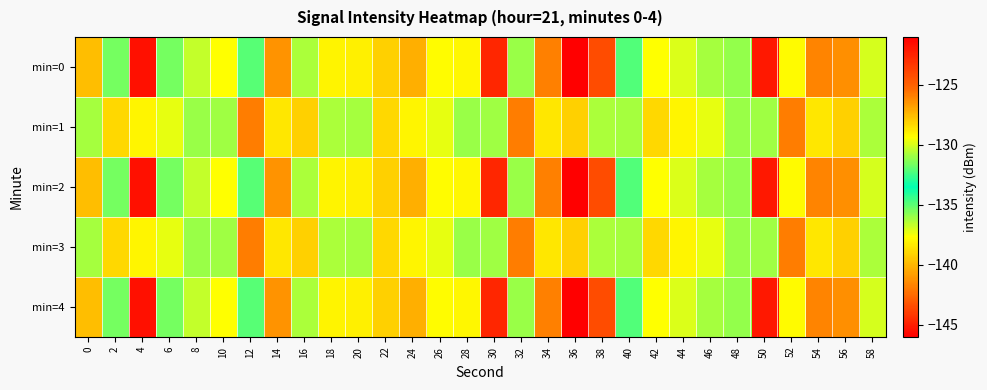

Reading left to right, list all the values displayed in this chart.

min=0: 0=-127.6	2=-131.6	4=-121.7	6=-135.4	8=-130.3	10=-129.4	12=-132.1	14=-141.2	16=-130.7	18=-129.0	20=-129.0	22=-128.1	24=-127.2	26=-137.8	28=-129.2	30=-122.7	32=-131.0	34=-126.0	36=-145.9	38=-124.2	40=-132.2	42=-129.3	44=-137.0	46=-130.8	48=-131.1	50=-145.1	52=-129.2	54=-126.0	56=-126.3	58=-137.0
min=1: 0=-130.9	2=-138.9	4=-138.0	6=-129.8	8=-136.0	10=-130.9	12=-125.8	14=-138.4	16=-128.1	18=-136.3	20=-130.9	22=-138.9	24=-138.0	26=-129.8	28=-136.0	30=-130.9	32=-125.8	34=-138.4	36=-128.1	38=-136.3	40=-130.9	42=-138.9	44=-138.0	46=-129.8	48=-136.0	50=-130.9	52=-125.8	54=-138.4	56=-128.1	58=-136.3
min=2: 0=-127.6	2=-131.6	4=-121.7	6=-135.4	8=-130.3	10=-129.4	12=-132.1	14=-141.2	16=-130.7	18=-129.0	20=-129.0	22=-128.1	24=-127.2	26=-137.8	28=-129.2	30=-122.7	32=-131.0	34=-126.0	36=-145.9	38=-124.2	40=-132.2	42=-129.3	44=-137.0	46=-130.8	48=-131.1	50=-145.1	52=-129.2	54=-126.0	56=-126.3	58=-137.0
min=3: 0=-130.9	2=-138.9	4=-138.0	6=-129.8	8=-136.0	10=-130.9	12=-125.8	14=-138.4	16=-128.1	18=-136.3	20=-130.9	22=-138.9	24=-138.0	26=-129.8	28=-136.0	30=-130.9	32=-125.8	34=-138.4	36=-128.1	38=-136.3	40=-130.9	42=-138.9	44=-138.0	46=-129.8	48=-136.0	50=-130.9	52=-125.8	54=-138.4	56=-128.1	58=-136.3
min=4: 0=-127.6	2=-131.6	4=-121.7	6=-135.4	8=-130.3	10=-129.4	12=-132.1	14=-141.2	16=-130.7	18=-129.0	20=-129.0	22=-128.1	24=-127.2	26=-137.8	28=-129.2	30=-122.7	32=-131.0	34=-126.0	36=-145.9	38=-124.2	40=-132.2	42=-129.3	44=-137.0	46=-130.8	48=-131.1	50=-145.1	52=-129.2	54=-126.0	56=-126.3	58=-137.0